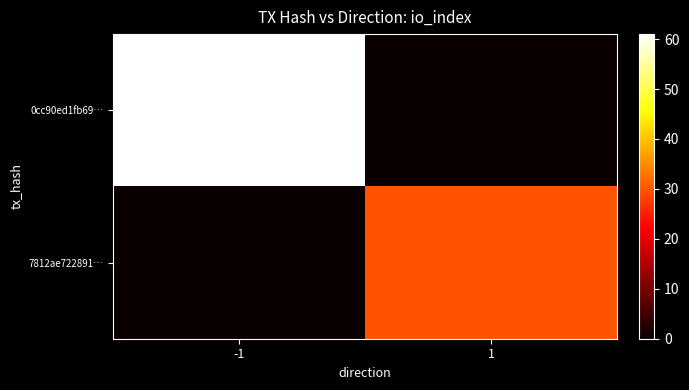

At which category is the sum across all series the highest?

-1